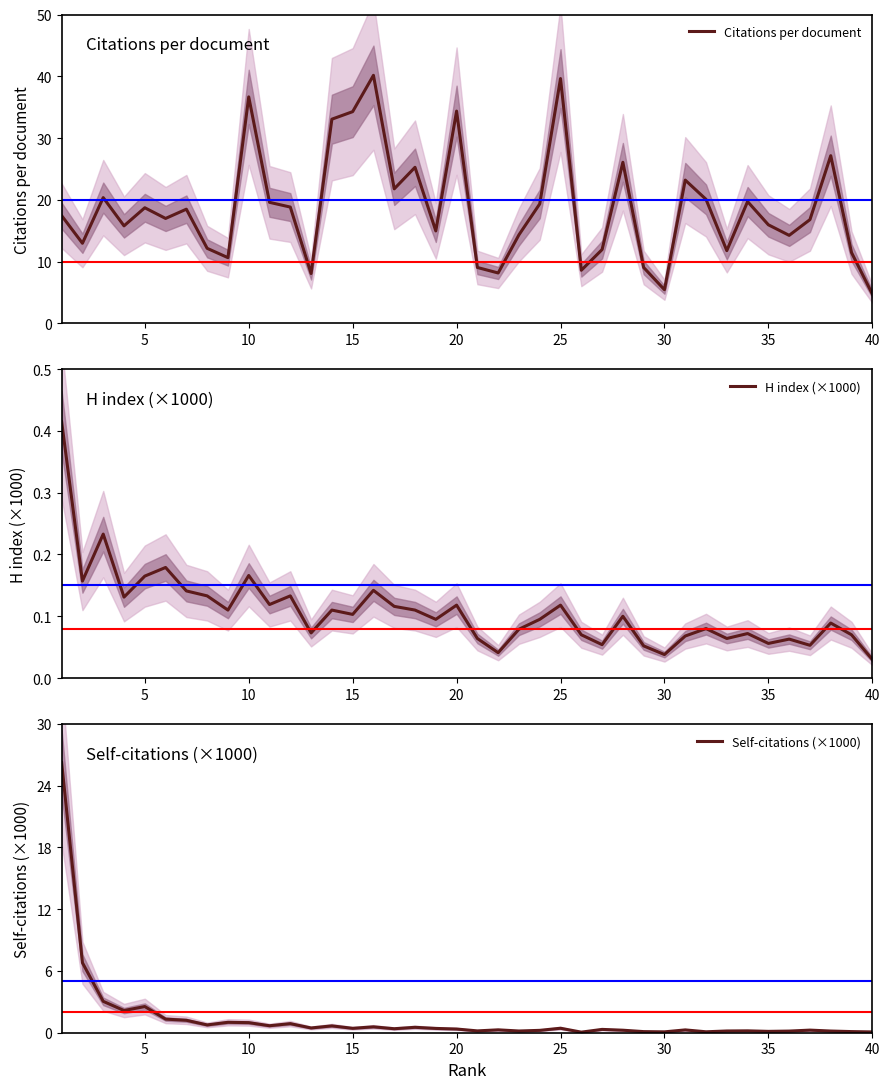

The Citations per document series shows 5.4 at 30. True or false?

True